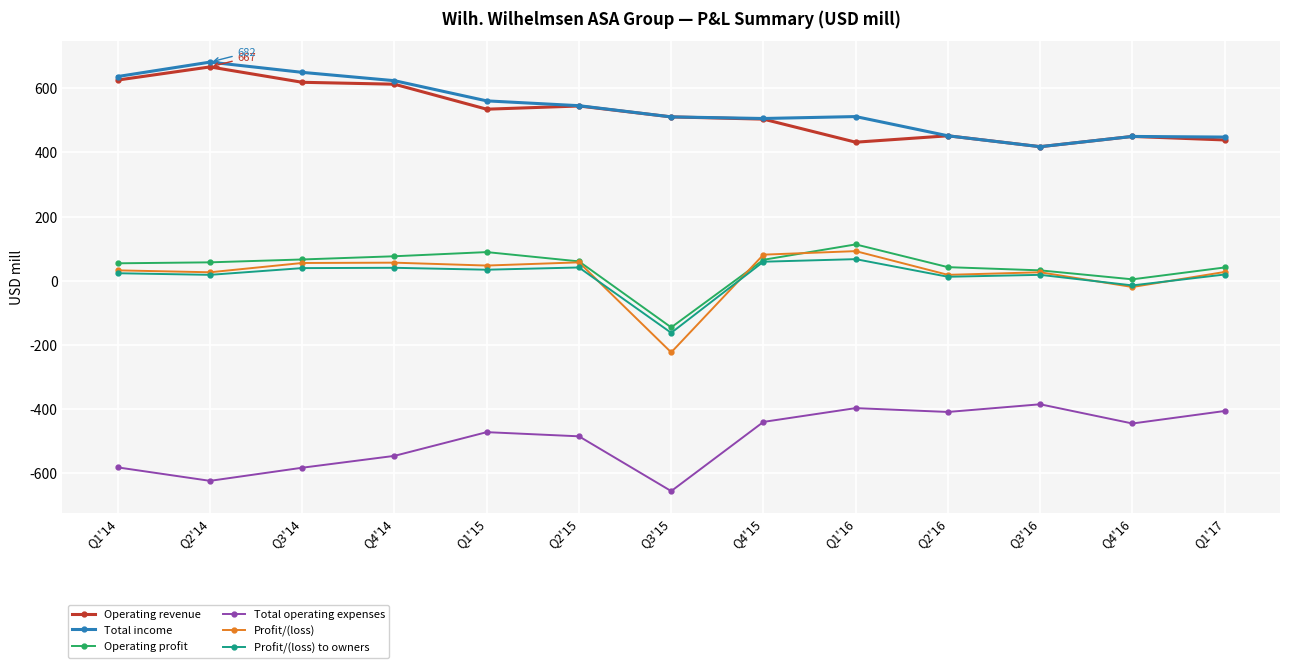

What is the difference between the Profit/(loss) values at Q4'14 and Q4'16?

76